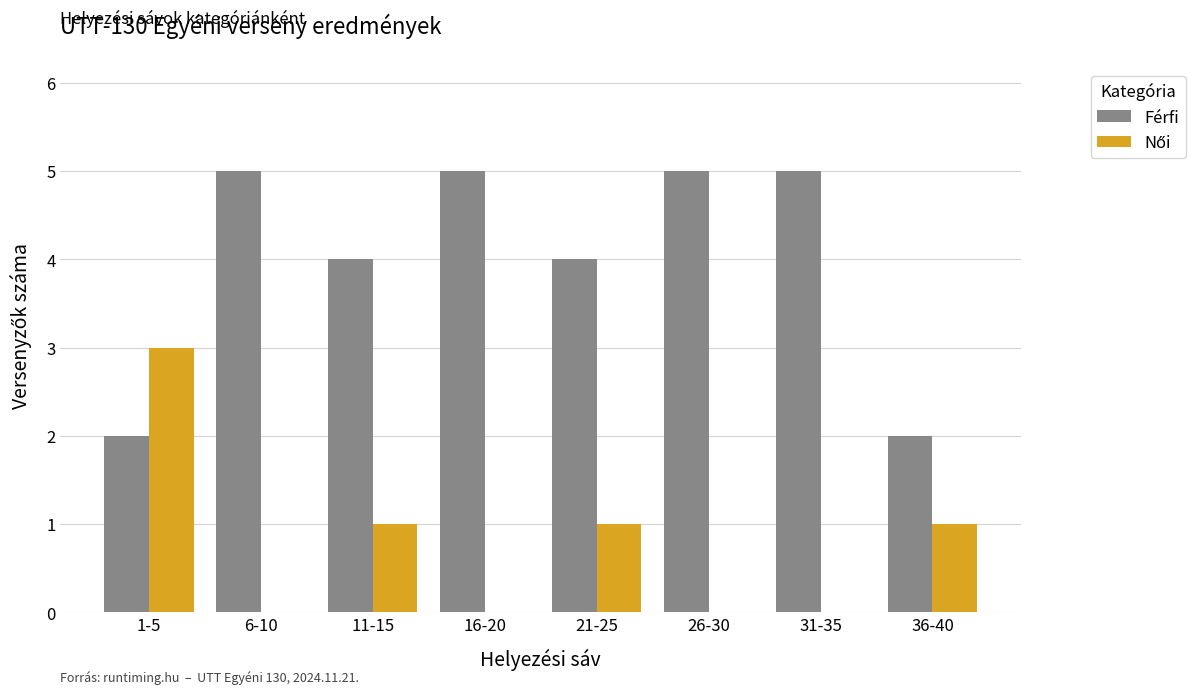

Which series changed the most between 11-15 and 36-40?

Férfi